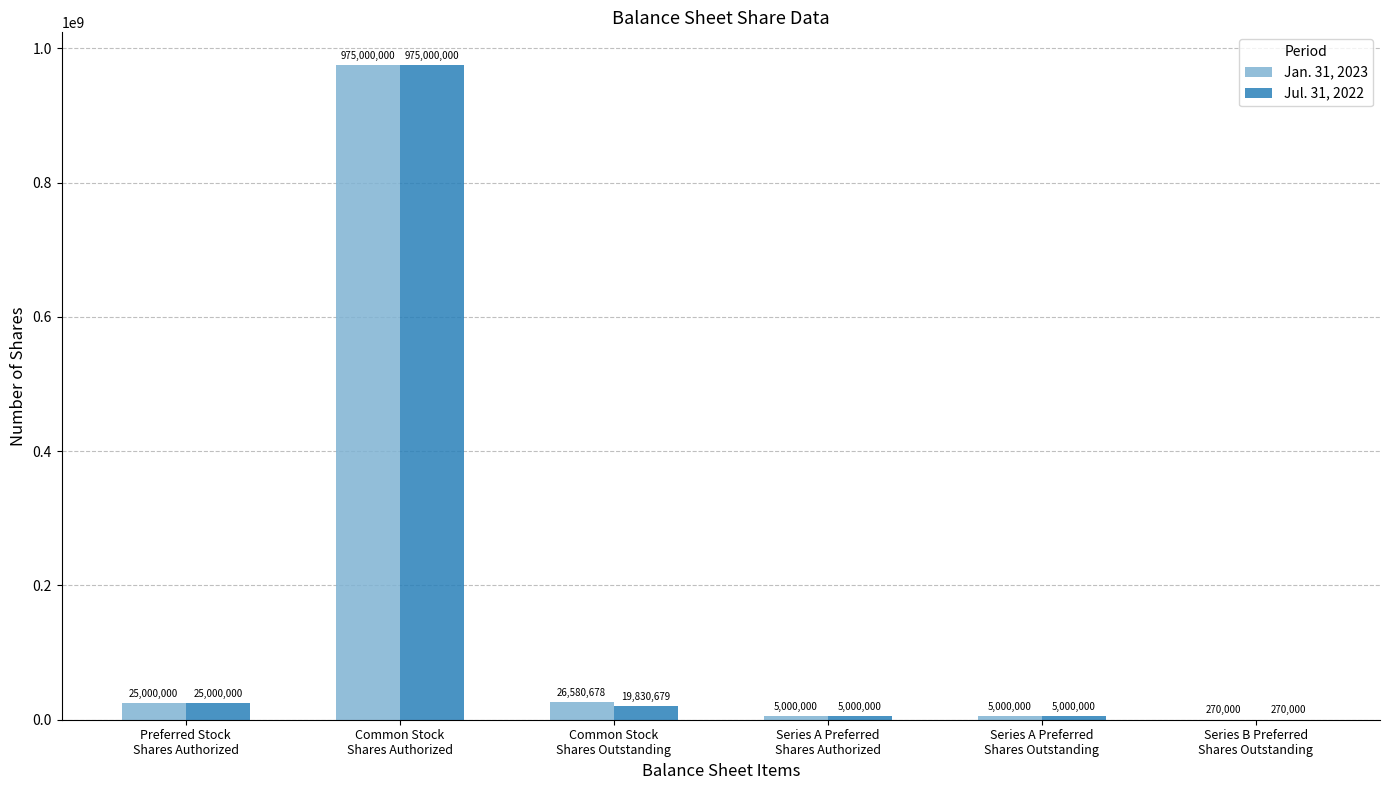

What is the maximum value for Jan. 31, 2023?

975000000